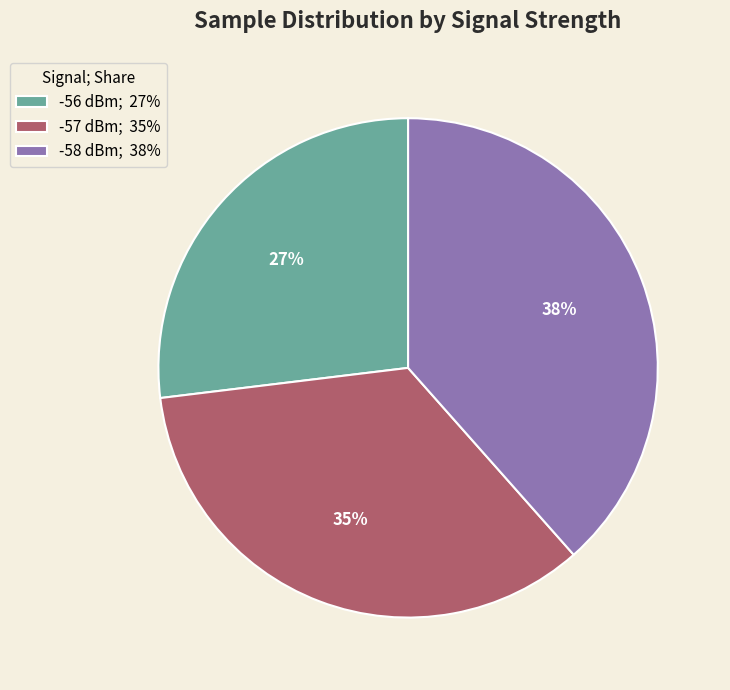

To the nearest percent, what is the average slice percentage?

33%